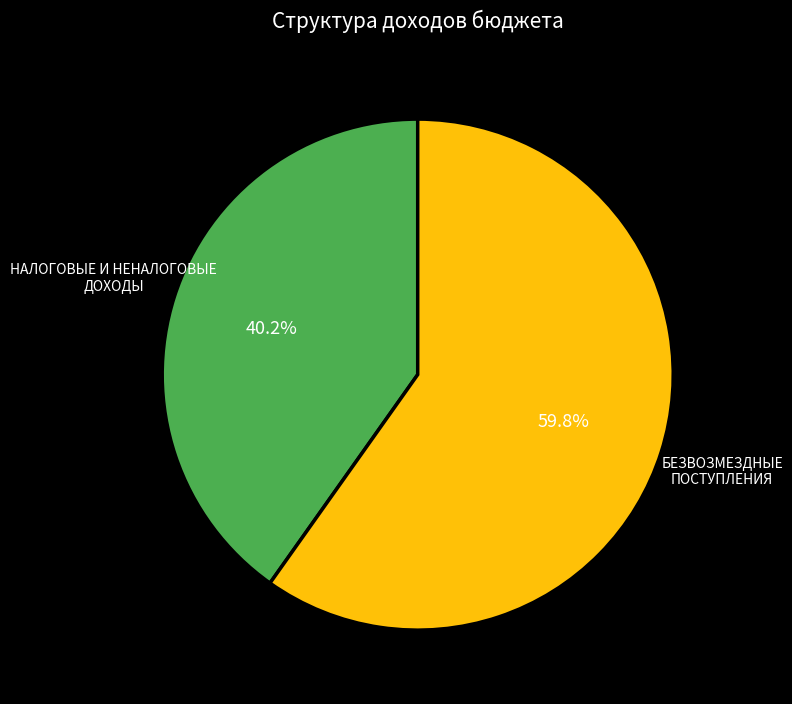

Is there a majority slice in this chart?

Yes